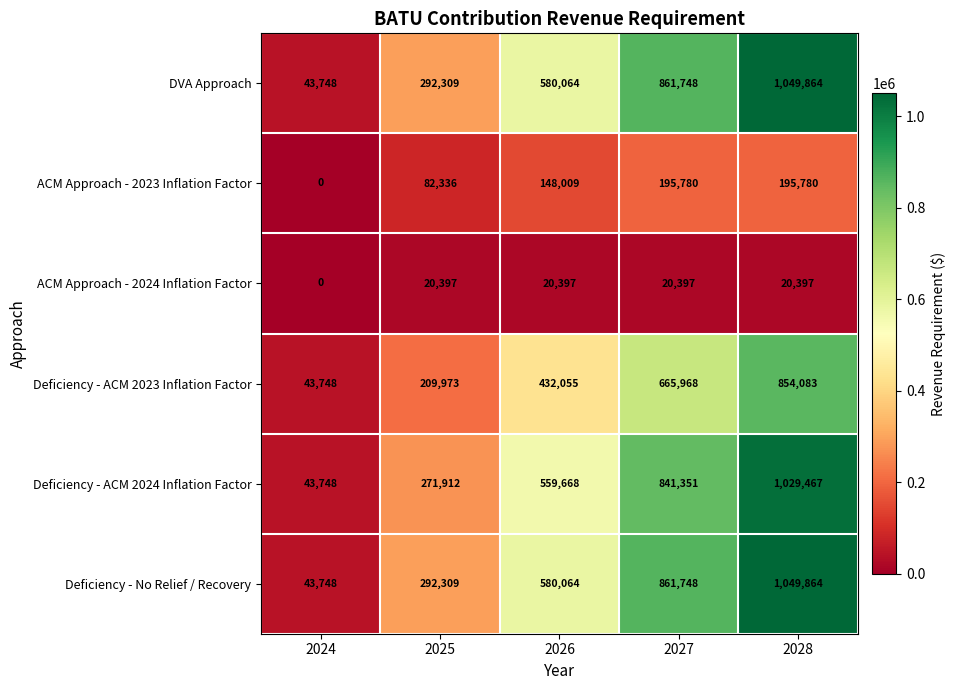

What is the total value across all series at 2028?

4199455